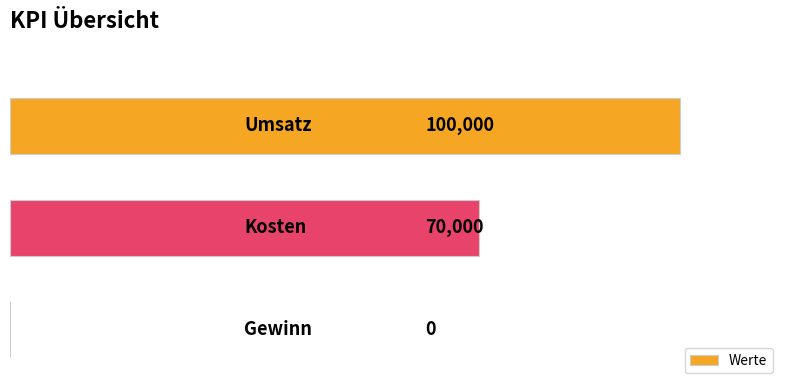

What is the greatest value displayed?

100000